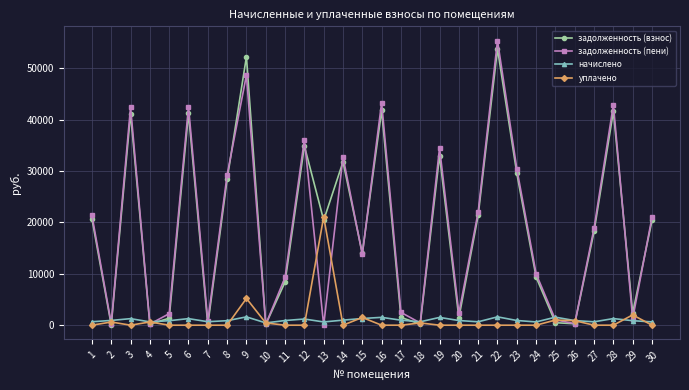

Which series has the widest spread of values?

задолженность (пени)